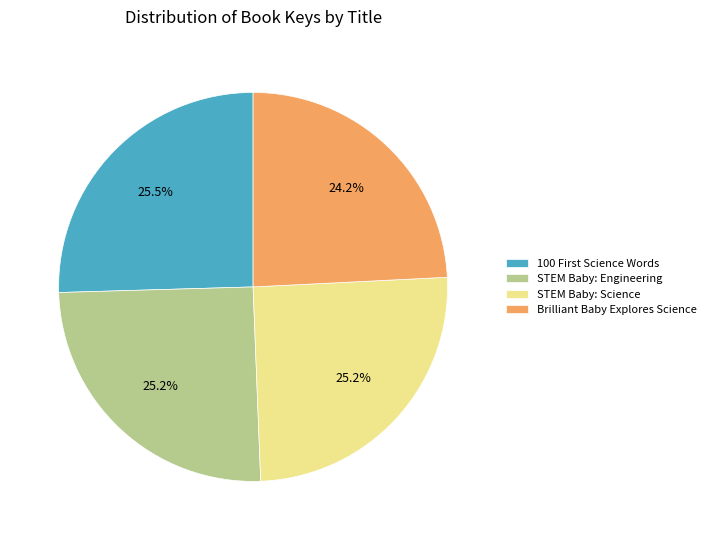

What portion of the pie excludes STEM Baby: Engineering?

74.8%